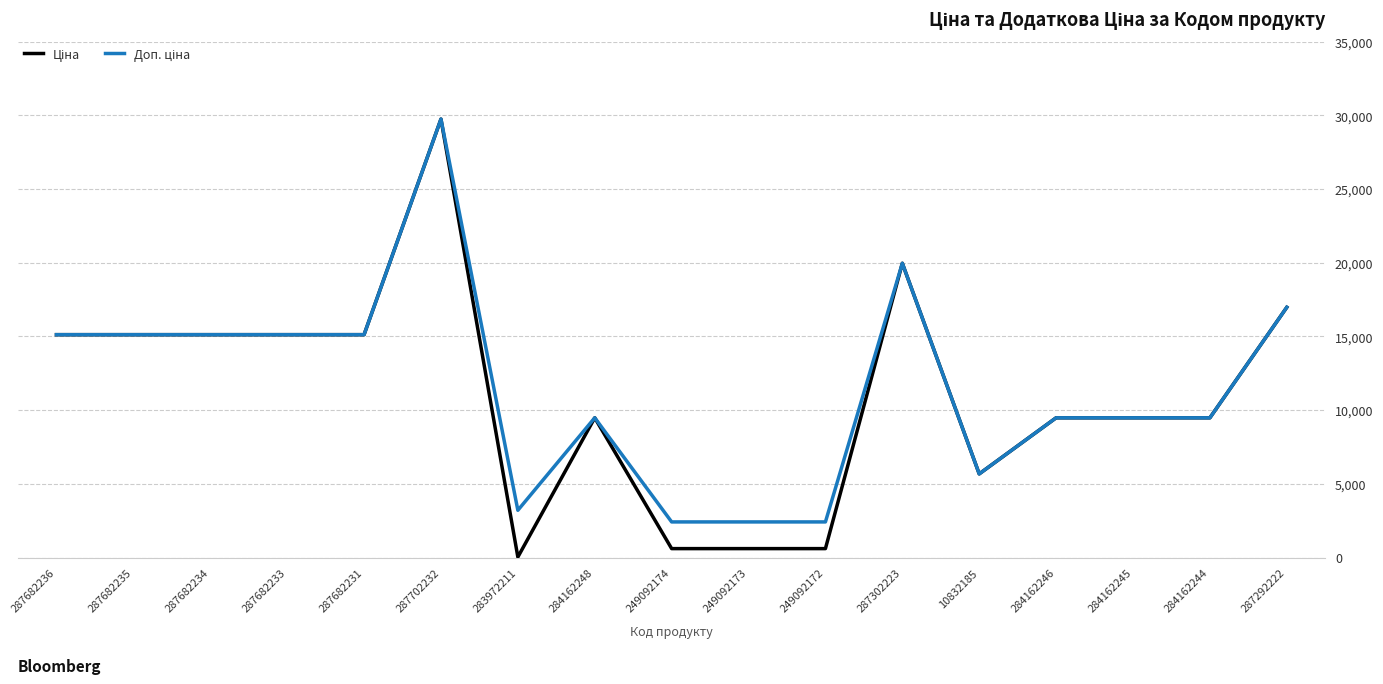

Which label corresponds to the largest value in the chart?

287702232